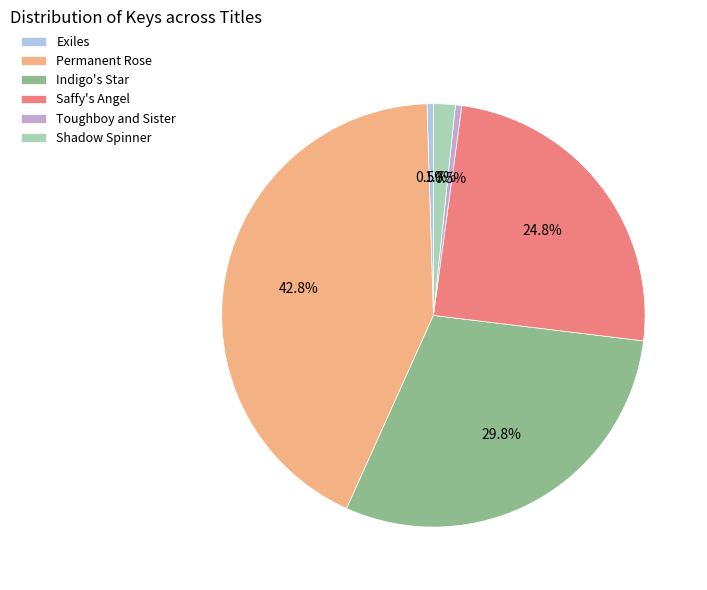

Does Exiles account for over 50% of the chart?

No